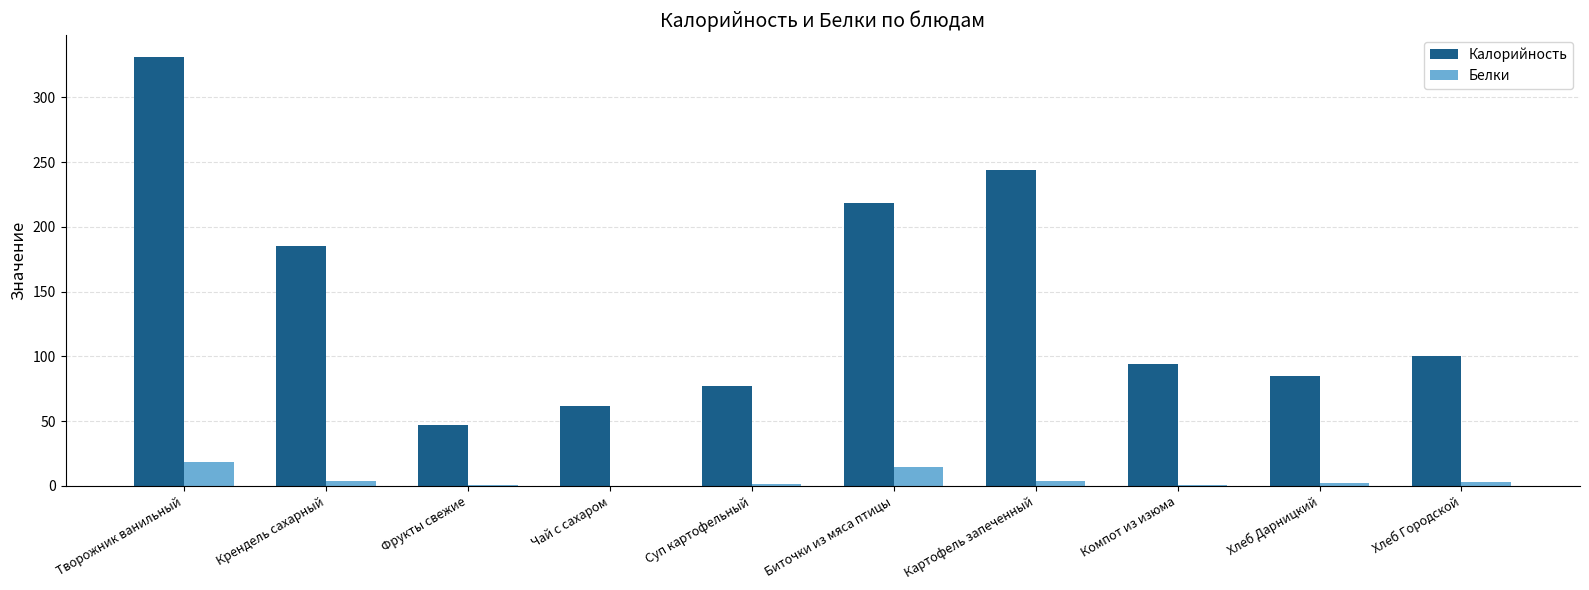

How many groups of bars are there?

10